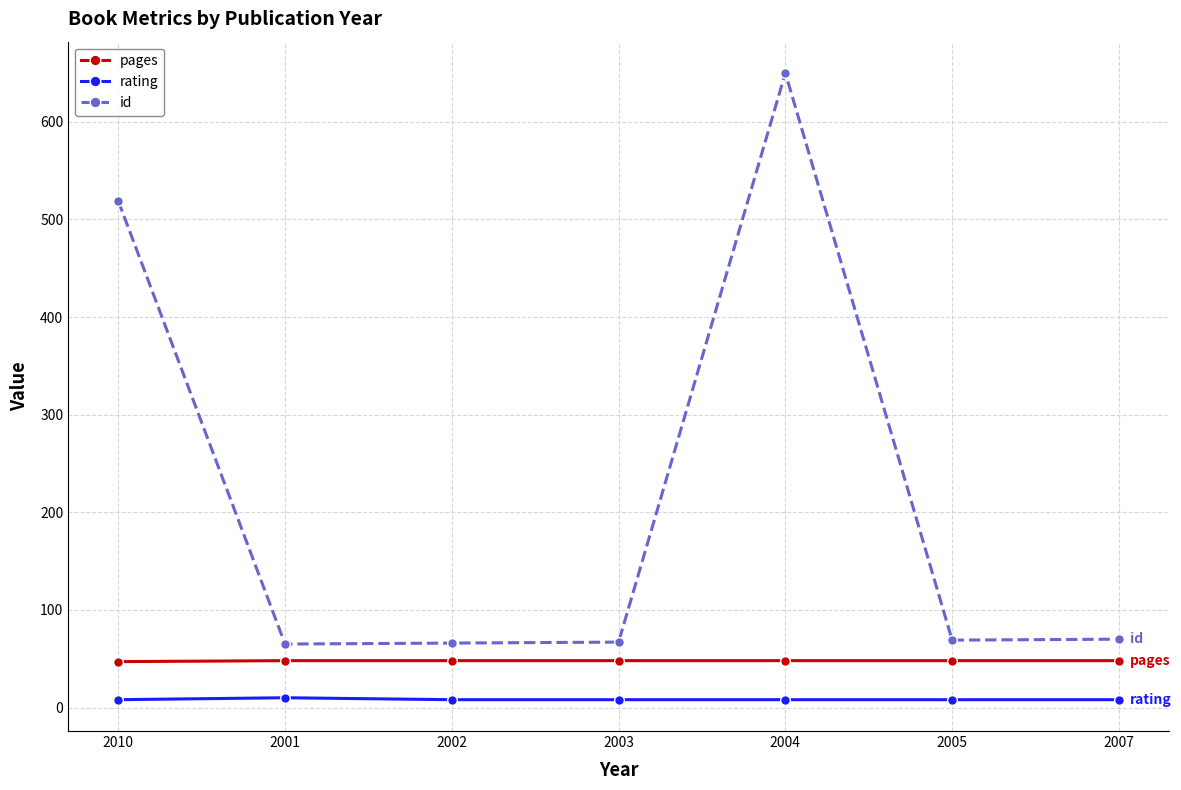

Is this an area chart (filled region under the line)?

No